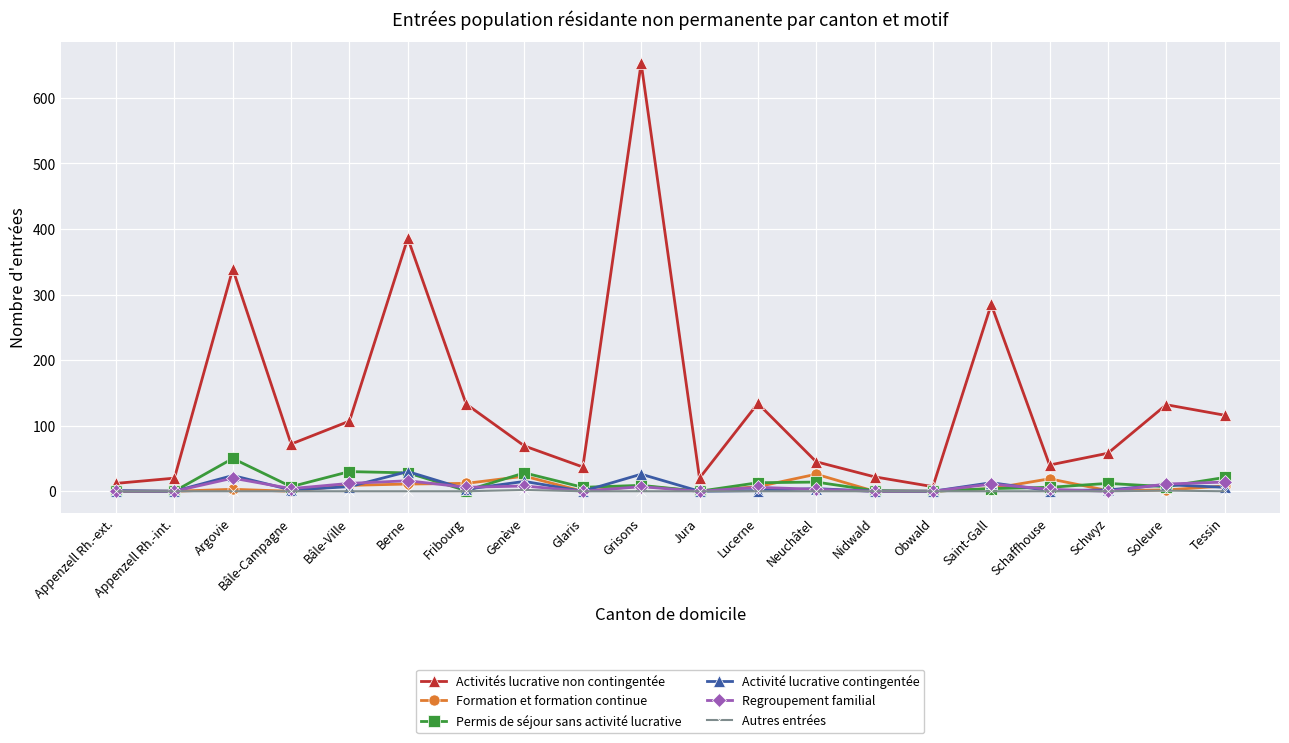

What are all the series names shown in the legend?

Activités lucrative non contingentée, Formation et formation continue, Permis de séjour sans activité lucrative, Activité lucrative contingentée, Regroupement familial, Autres entrées